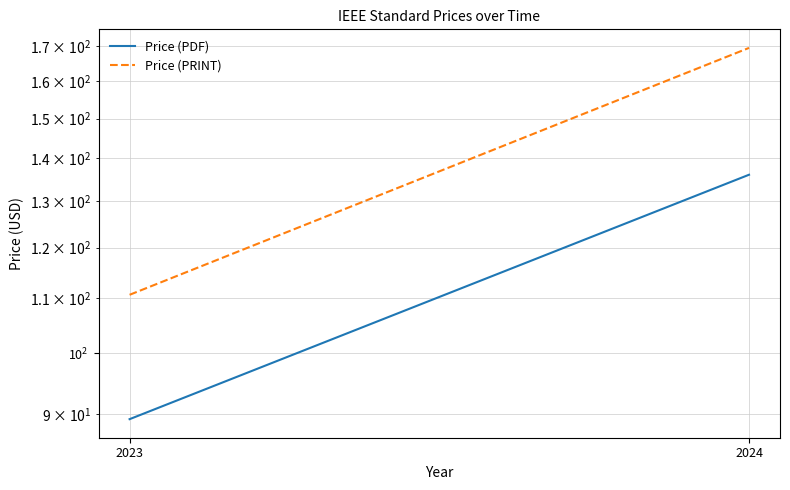

Reading right to left, transcribe all the data shown in this chart.

Price (PDF): 136.1	89.2
Price (PRINT): 169.5	110.6